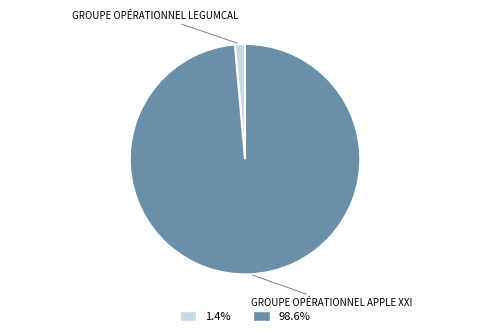

Does 1.4% account for over 50% of the chart?

No